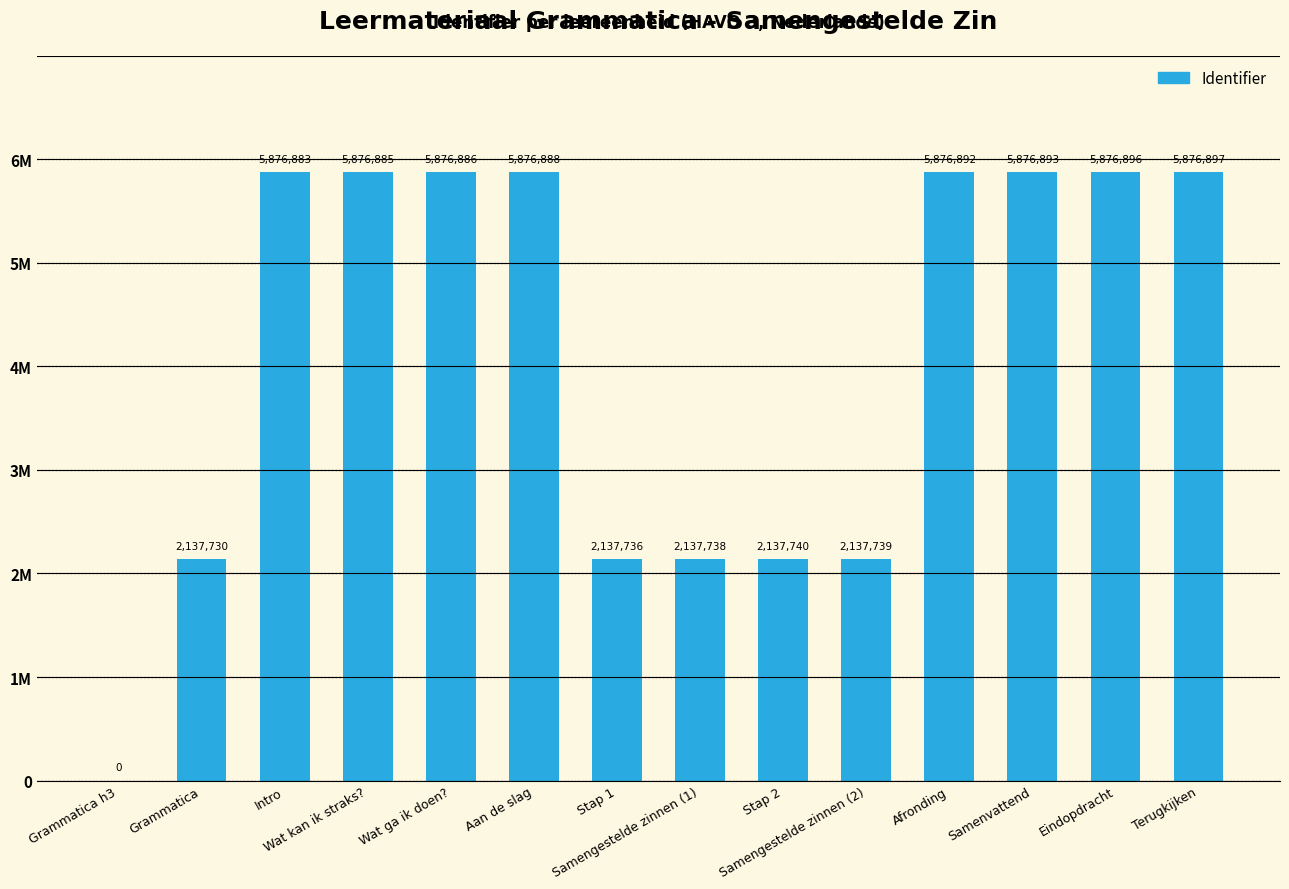

Are the bars grouped side by side (vs. stacked)?

No